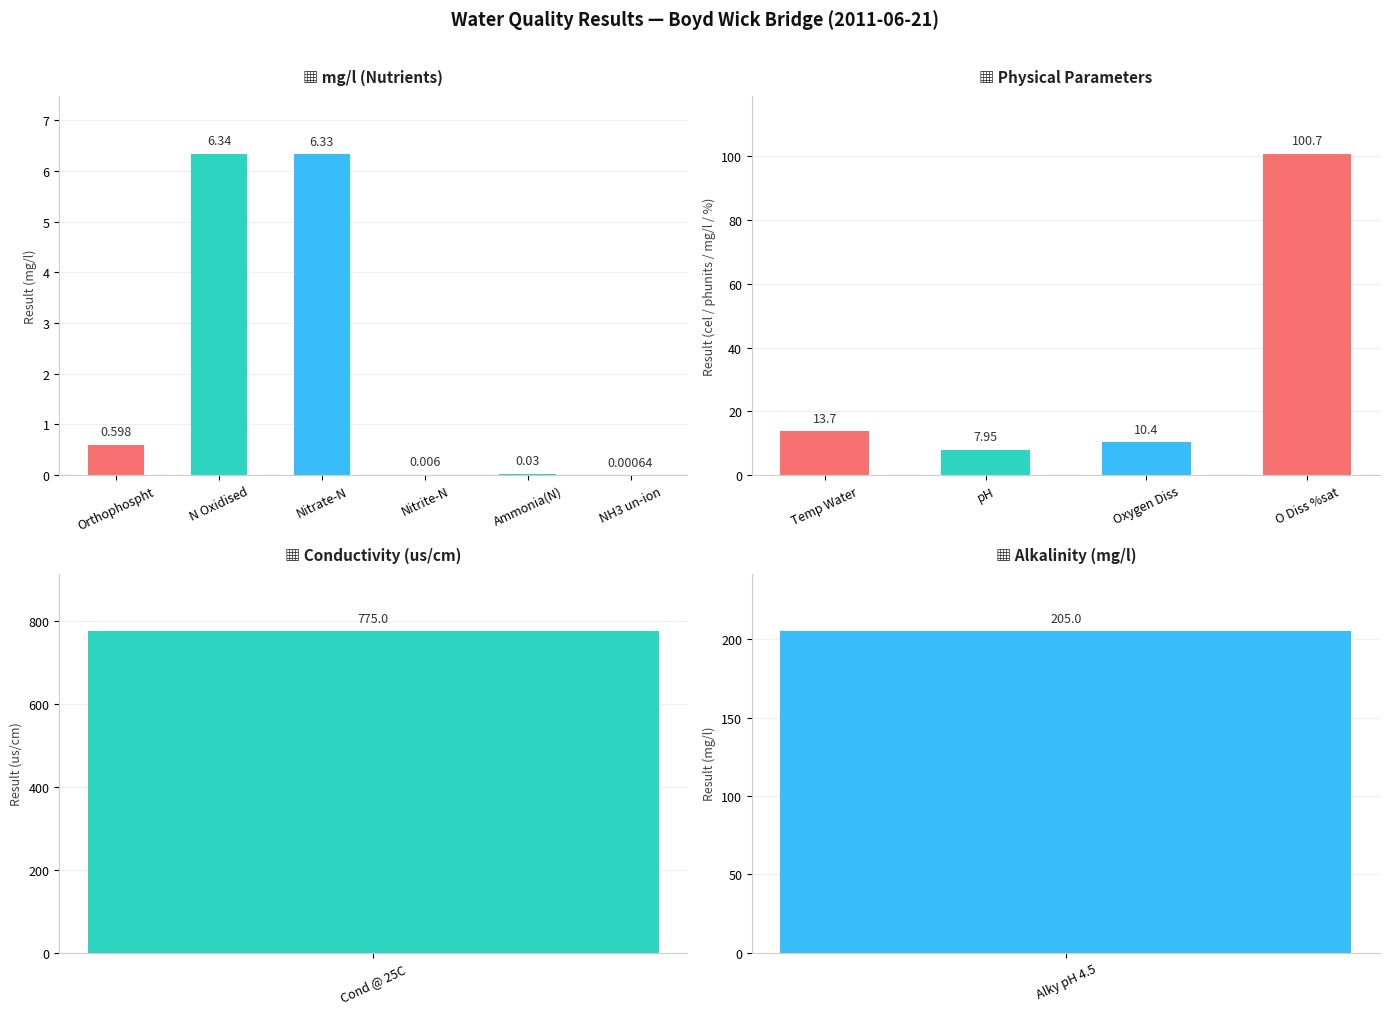

Which label corresponds to the largest value in the chart?

Cond @ 25C